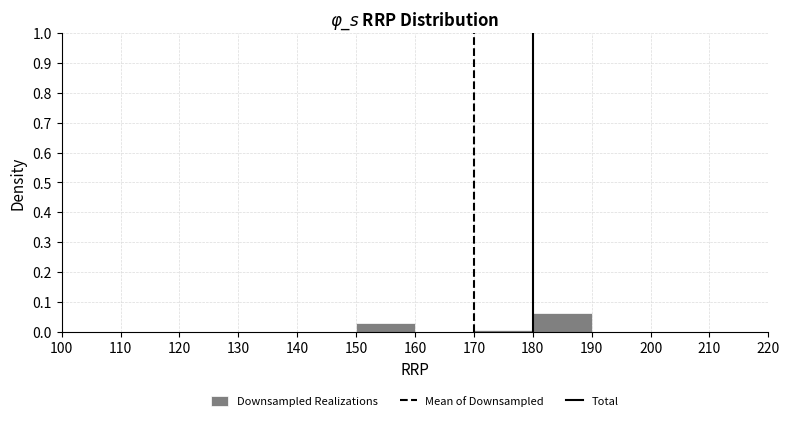

Reading left to right, transcribe this chart: for each bar, give the range it covers on the x-axis and its height. The values are not printed on the chart, so give them approximately, as read against the axis.

140 to 150: 0
150 to 160: 0.03
160 to 170: 0
170 to 180: under 0.01
180 to 190: 0.06